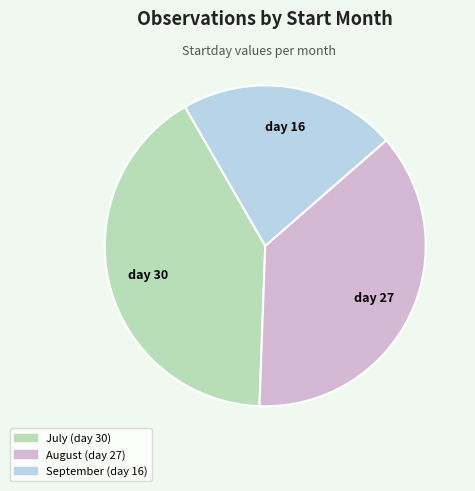

Count the number of slices in the pie.

3